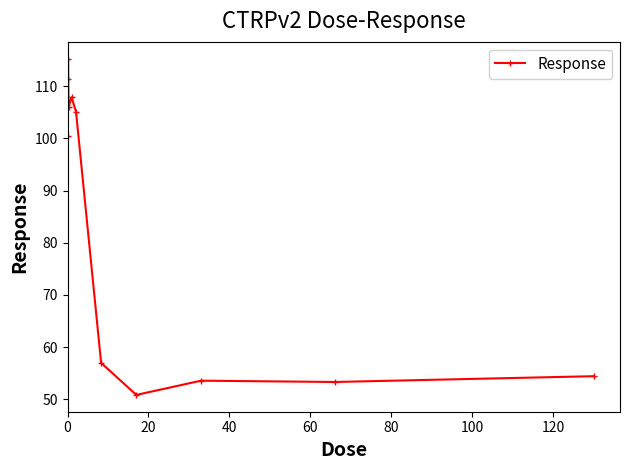

What is the value of the 8th point from the left?

50.8